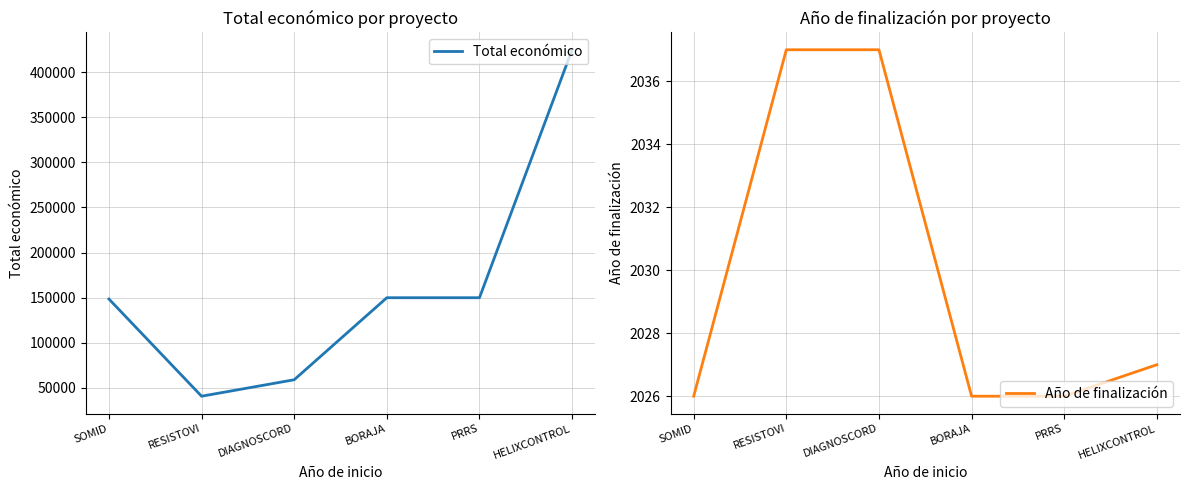

The value of Año de finalización at SOMID is 434. True or false?

False